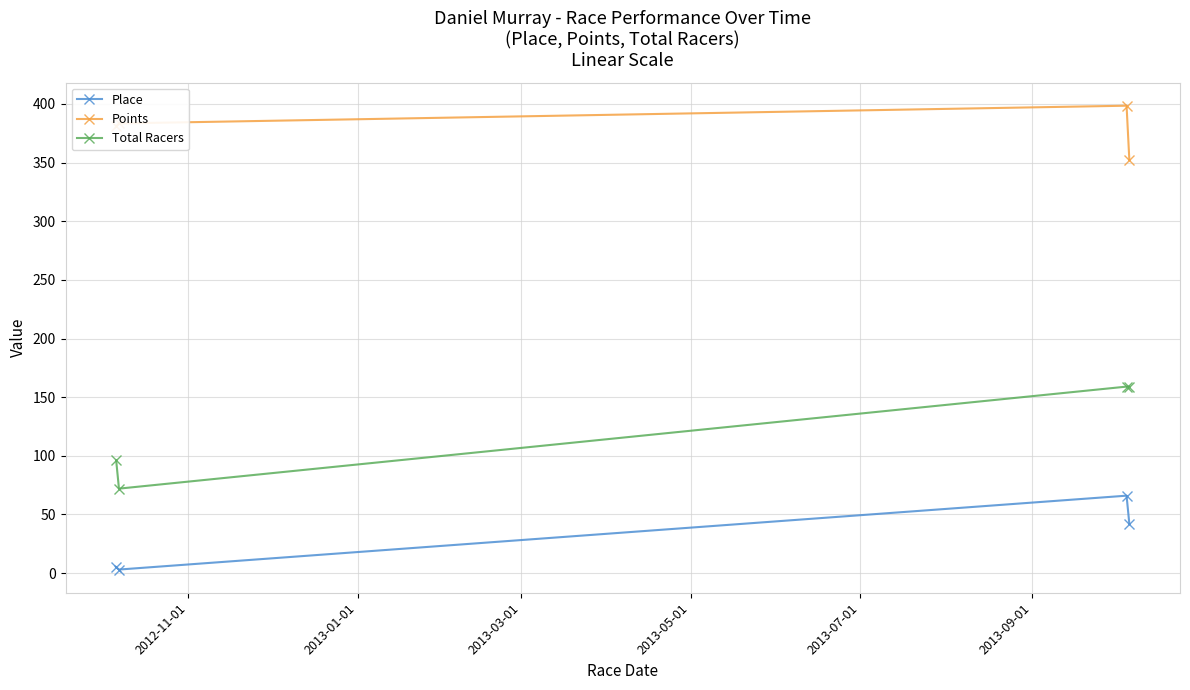

How many interior local peaks does the Points series have?

1